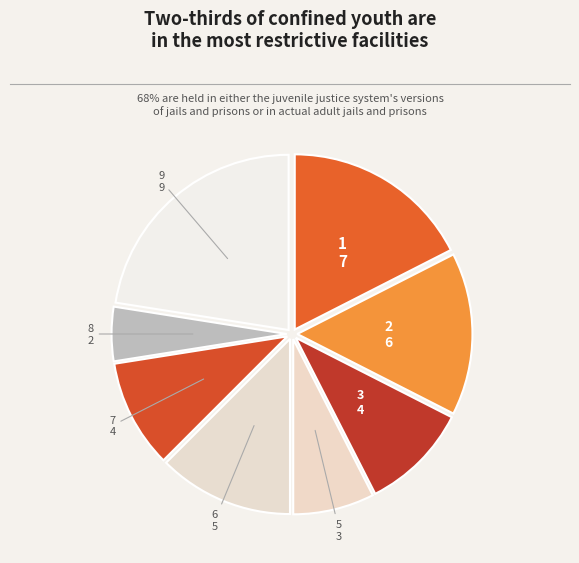

How many segments does this pie chart have?

8